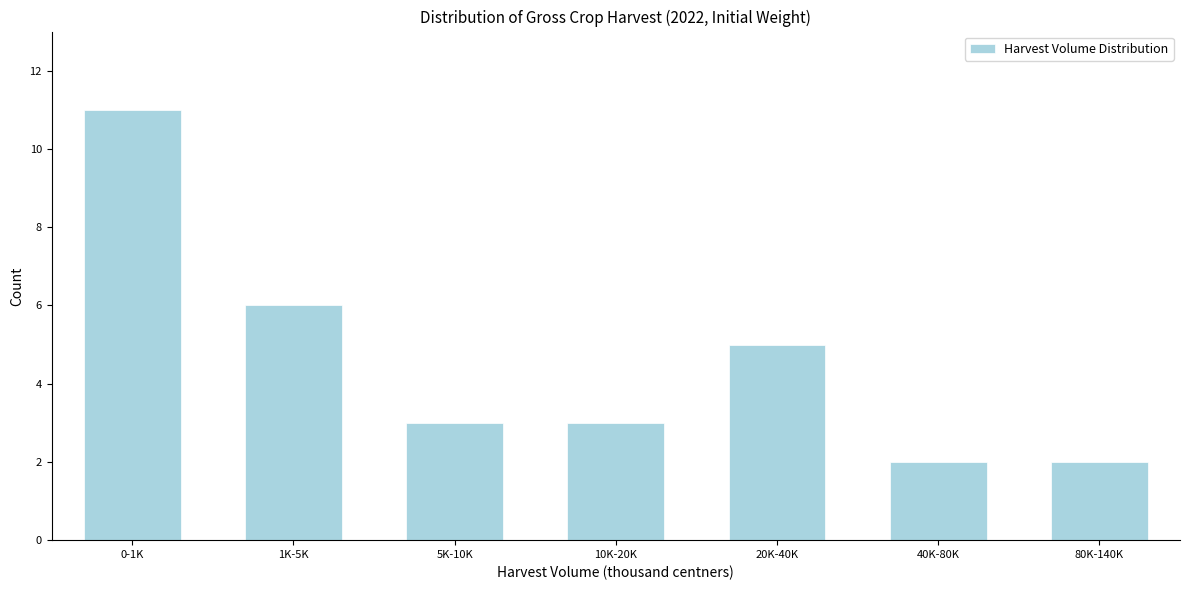

Reading left to right, transcribe all the data shown in this chart.

11	6	3	3	5	2	2